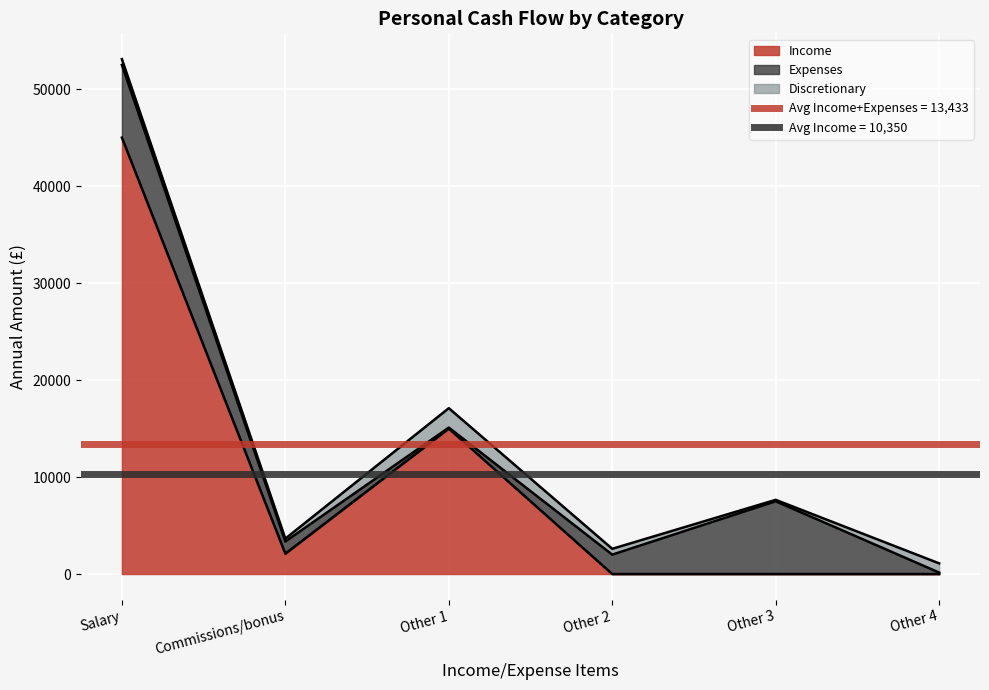

Is it true that Expenses equals 7500 at Other 3?

True